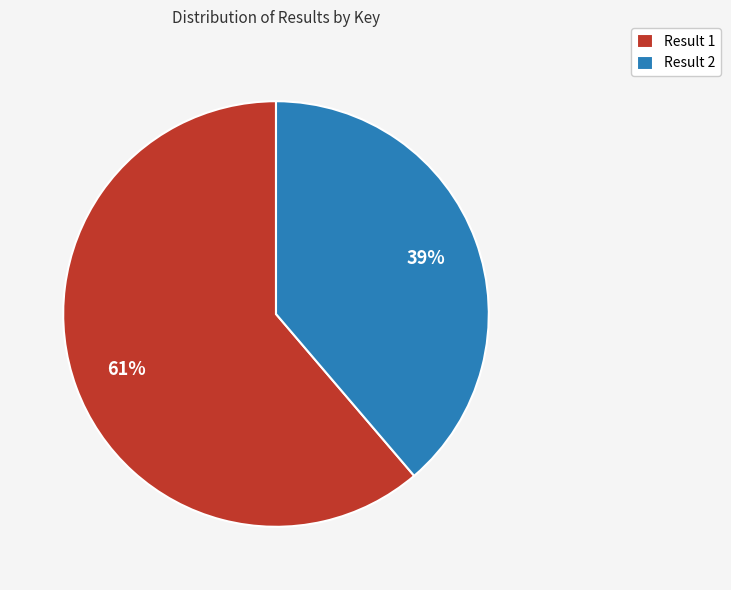

The Result 2 slice represents 39% of the pie. True or false?

True